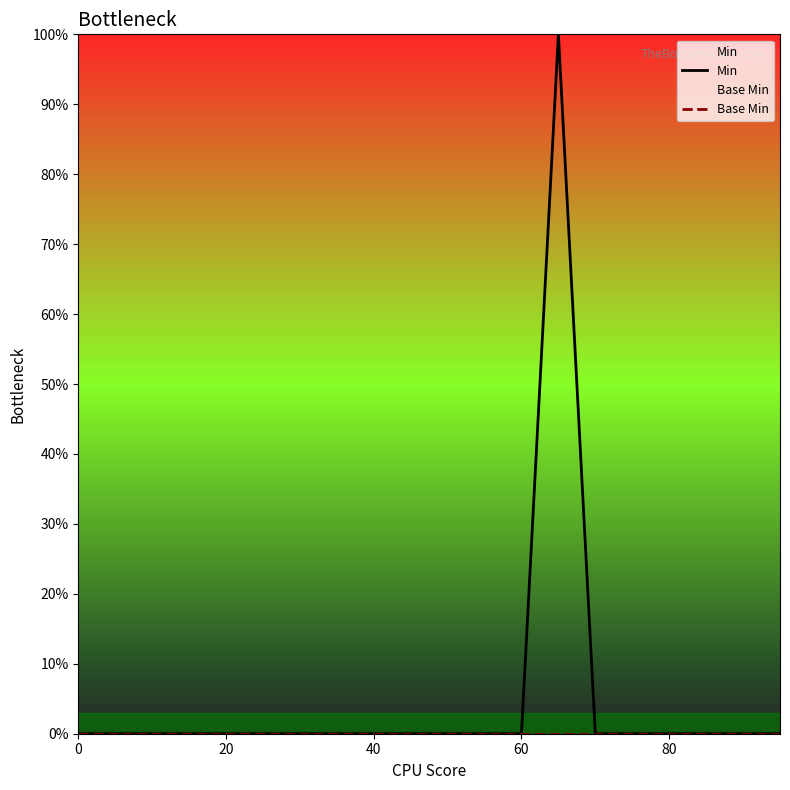

True or false: Min has more than 0 points higher than both neighbors.

True